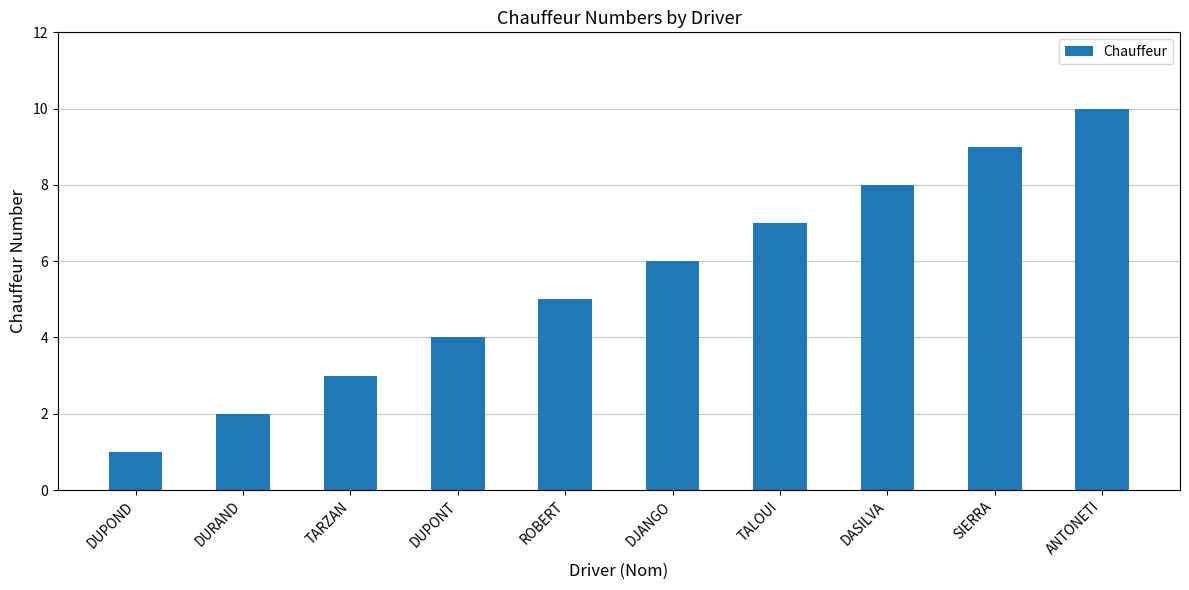

Are the bars horizontal?

No